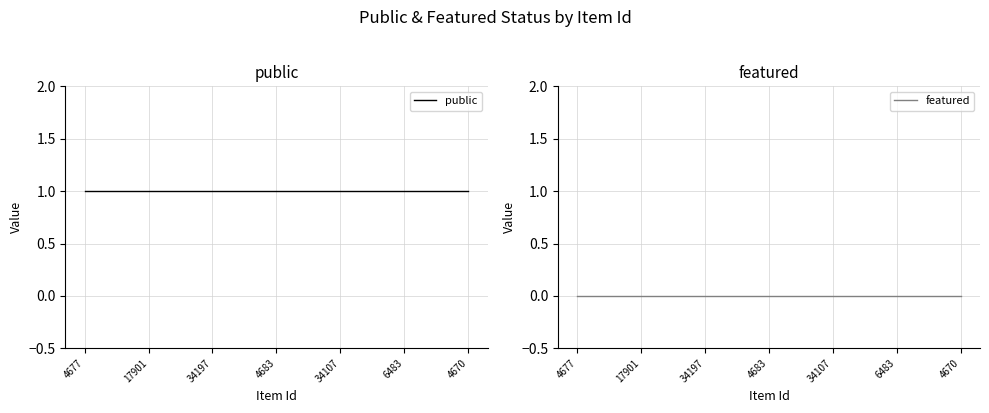

True or false: public has a value of 2 at 34107.

False